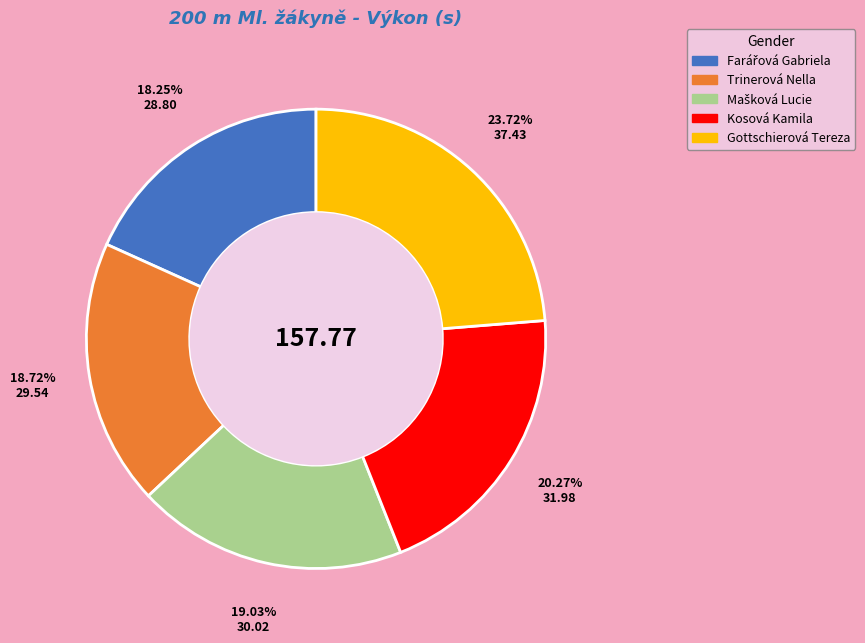

Do Gottschierová Tereza and Kosová Kamila together represent more than half of the pie?

No